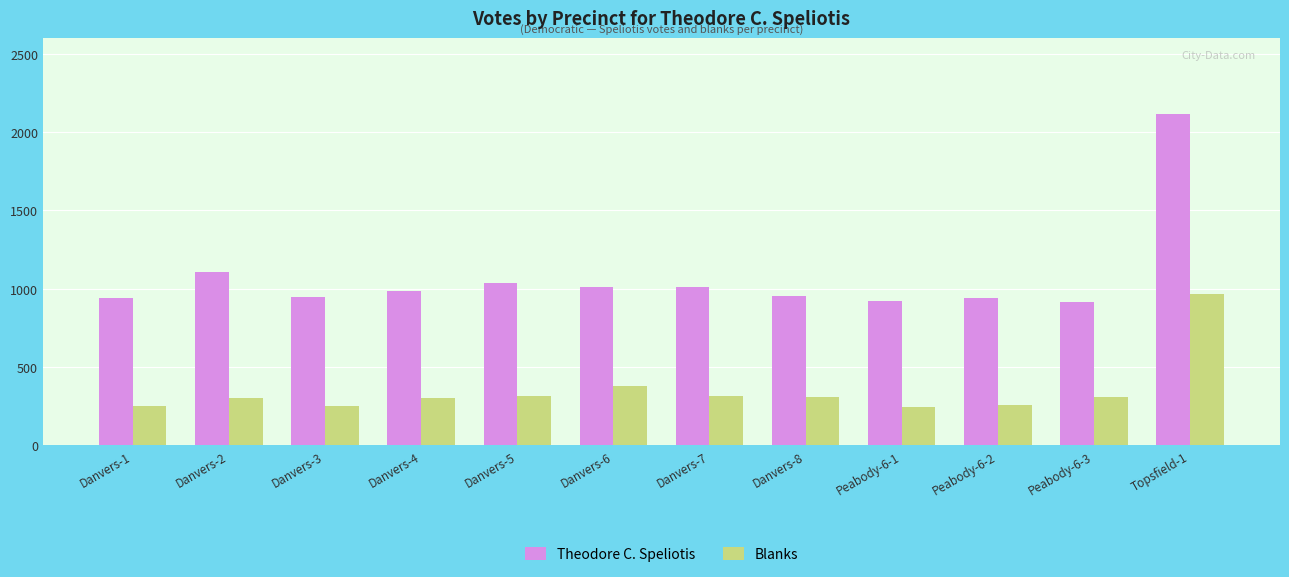

Which category has the highest value in the Blanks series?

Topsfield-1